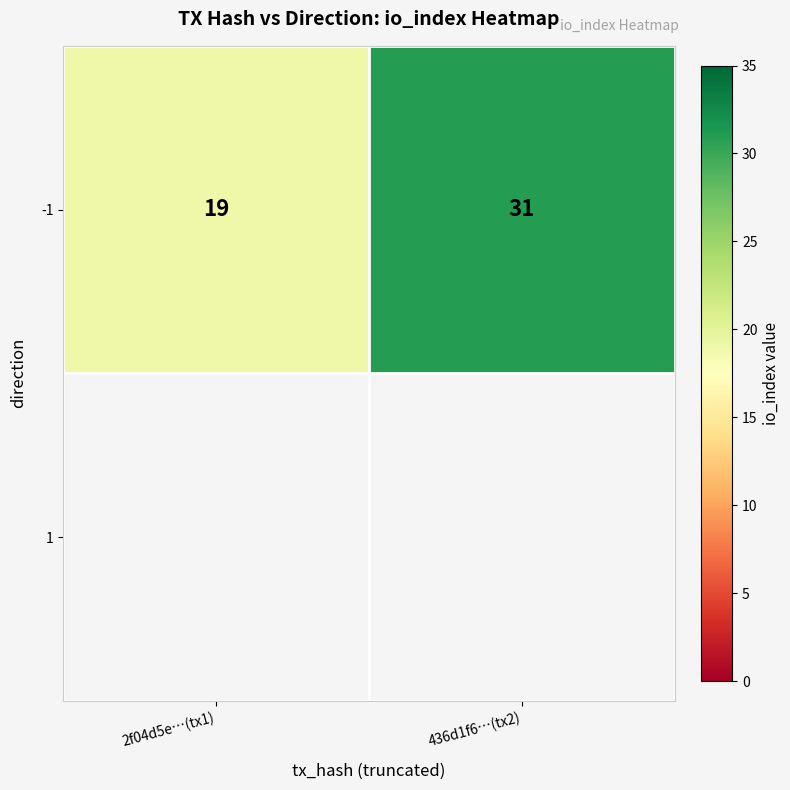

Read the value at 436d1f6…(tx2).

31